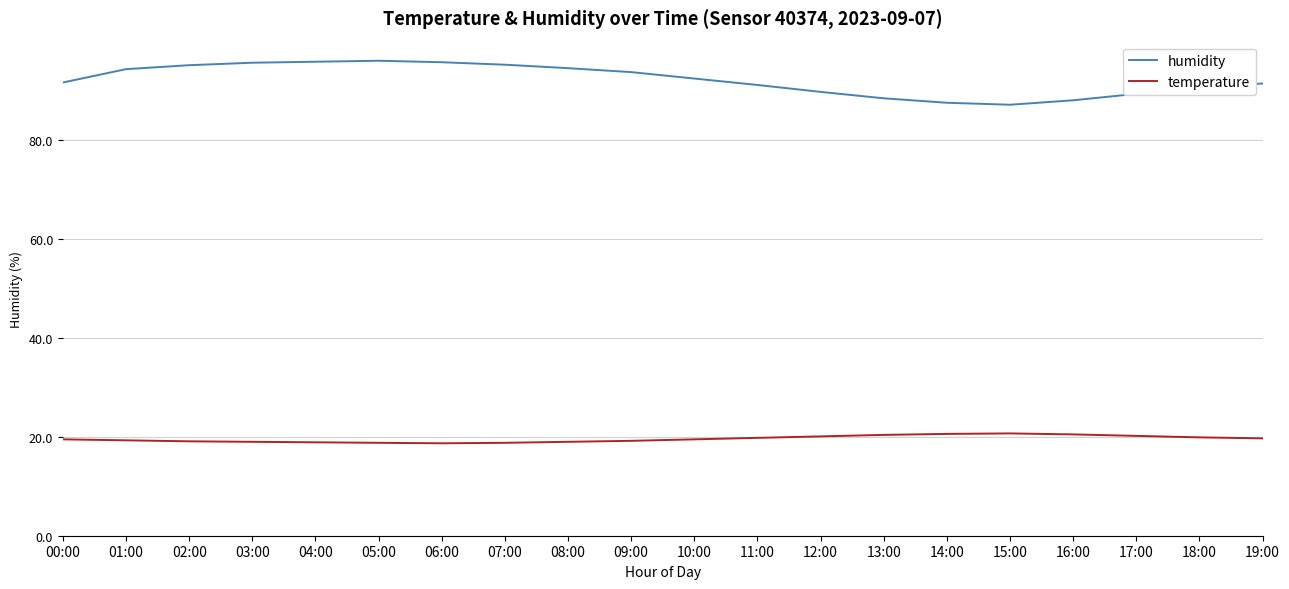

Which series has the largest range (max minus min)?

humidity